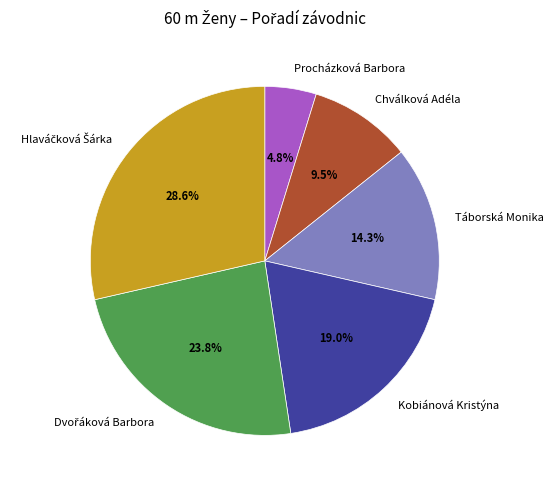

How many segments does this pie chart have?

6